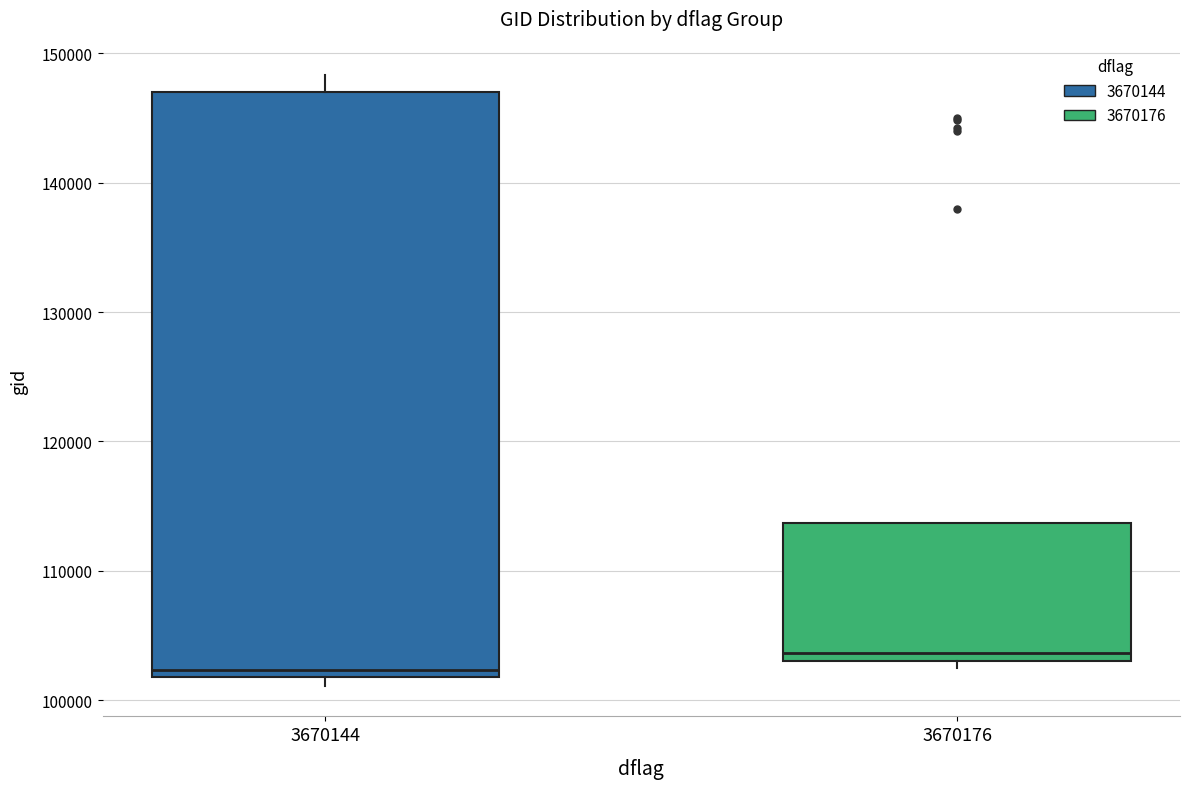

Where does the upper whisker of the box at x = 3670144 end on the y-axis? The values are not printed on the chart, so give them approximately, as read against the axis.

148000